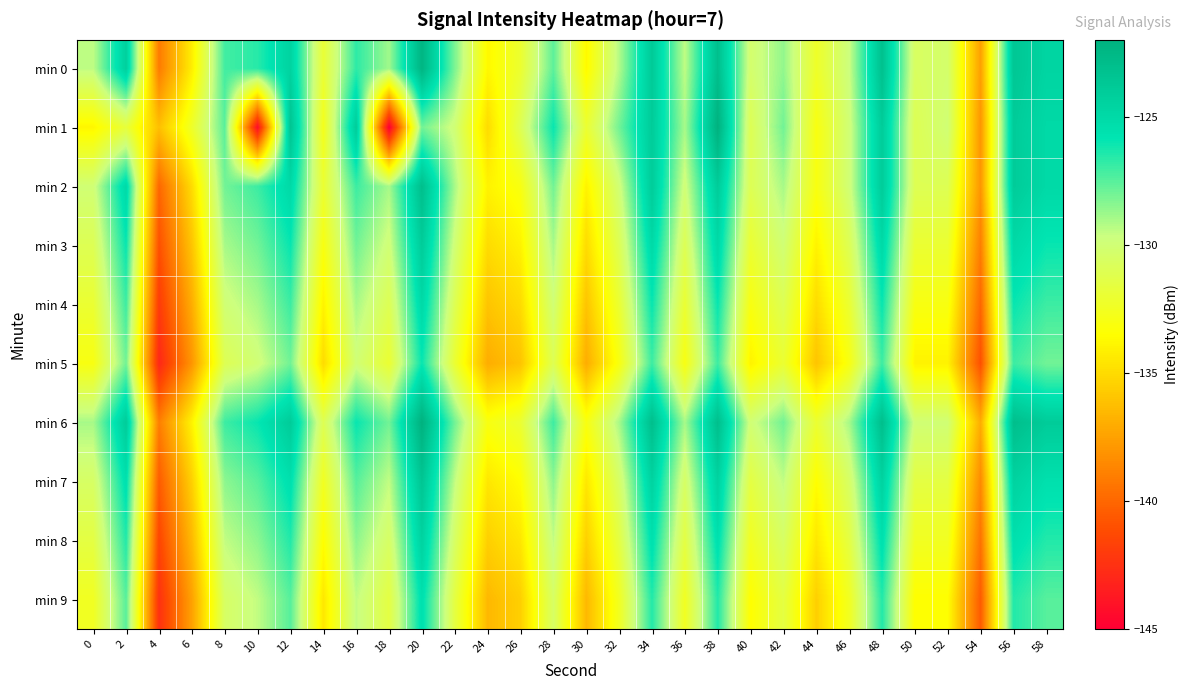

List the series in order of their peak value, lowest first.

min 5, min 9, min 4, min 8, min 3, min 7, min 2, min 0, min 1, min 6